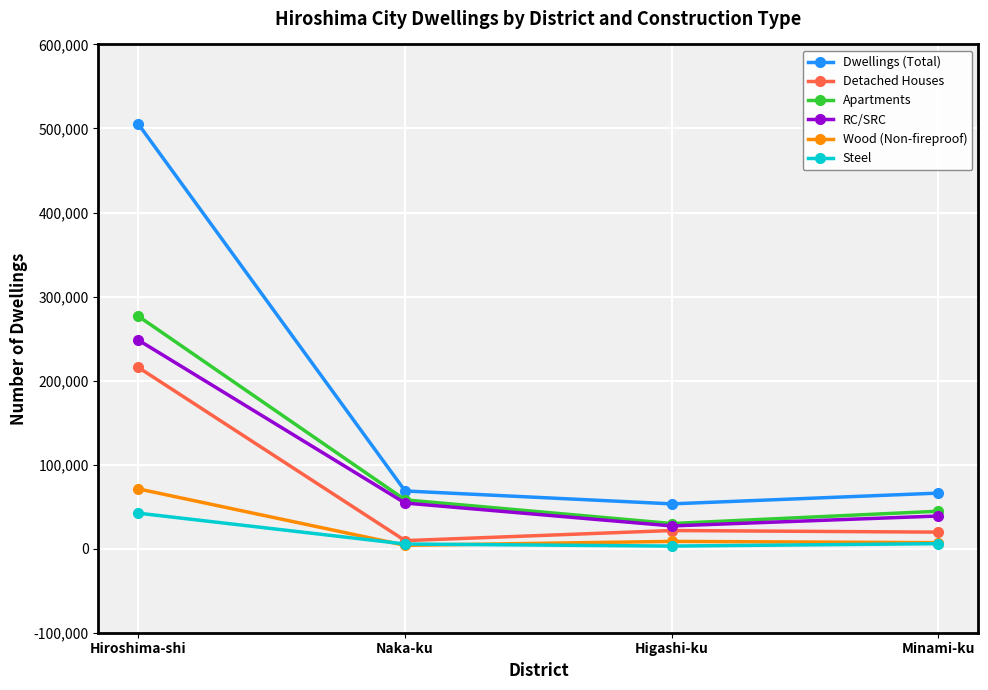

Which series changed the most between Hiroshima-shi and Naka-ku?

Dwellings (Total)